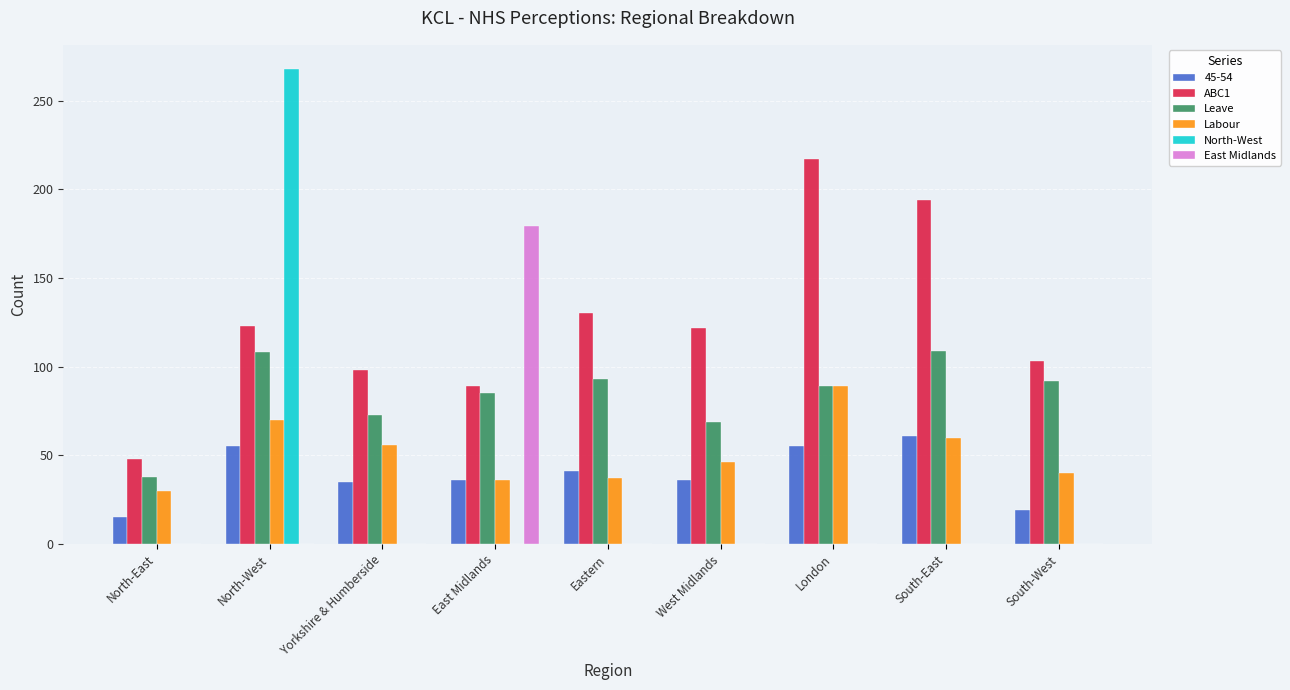

Which series has the largest total across all categories?

ABC1